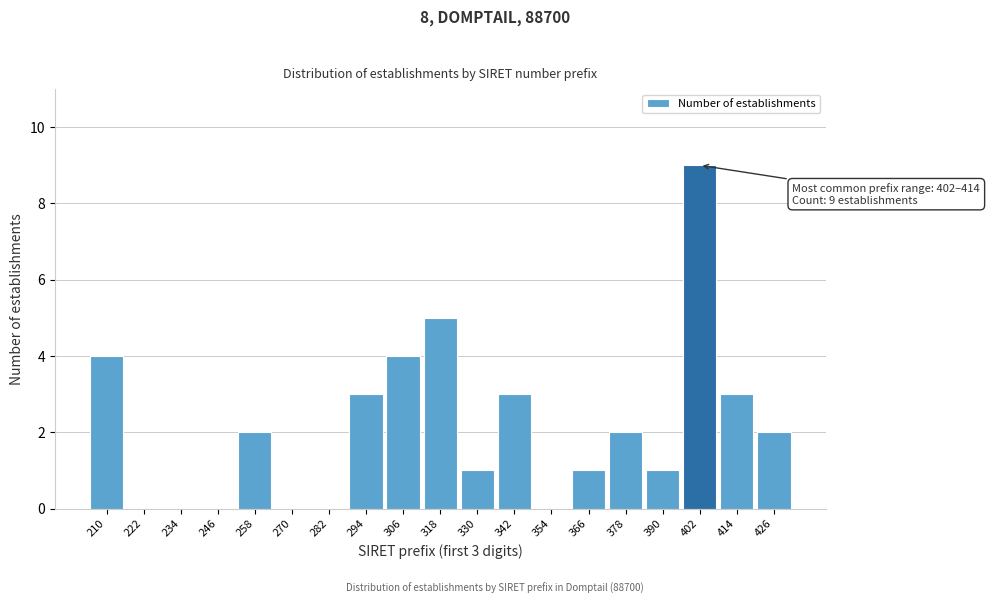

Reading left to right, transcribe all the data shown in this chart.

210=4	222=0	234=0	246=0	258=2	270=0	282=0	294=3	306=4	318=5	330=1	342=3	354=0	366=1	378=2	390=1	402=9	414=3	426=2